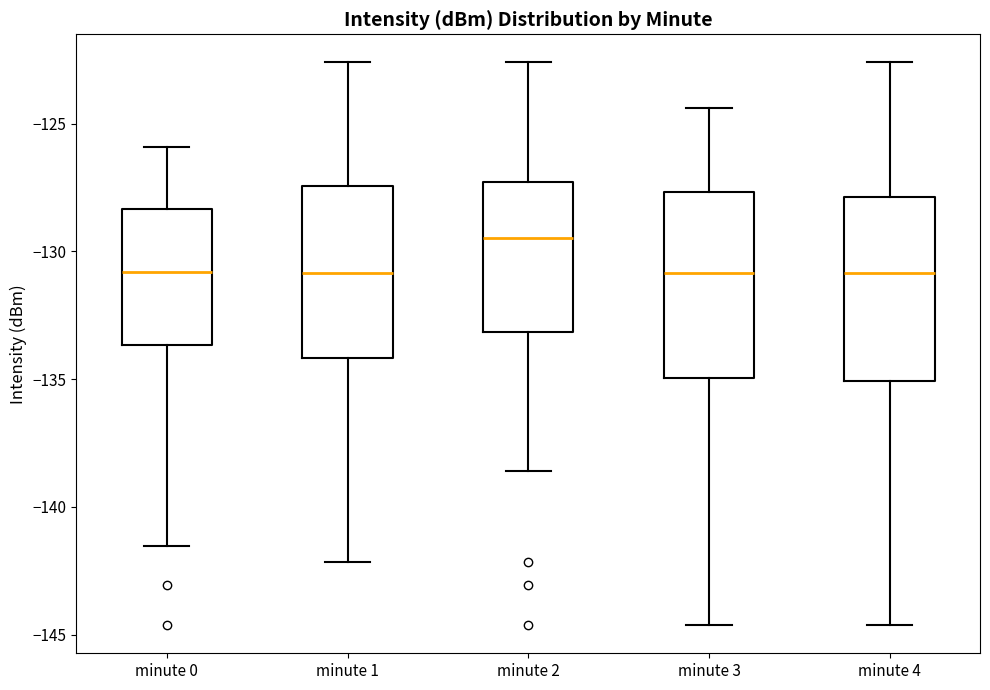

Where does the median line of the box for minute 1 sit on the y-axis? The values are not printed on the chart, so give them approximately, as read against the axis.

-131.0